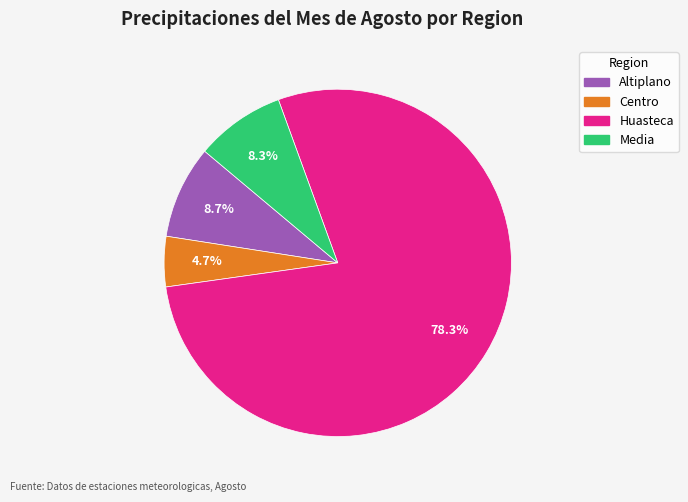

Count the number of slices in the pie.

4